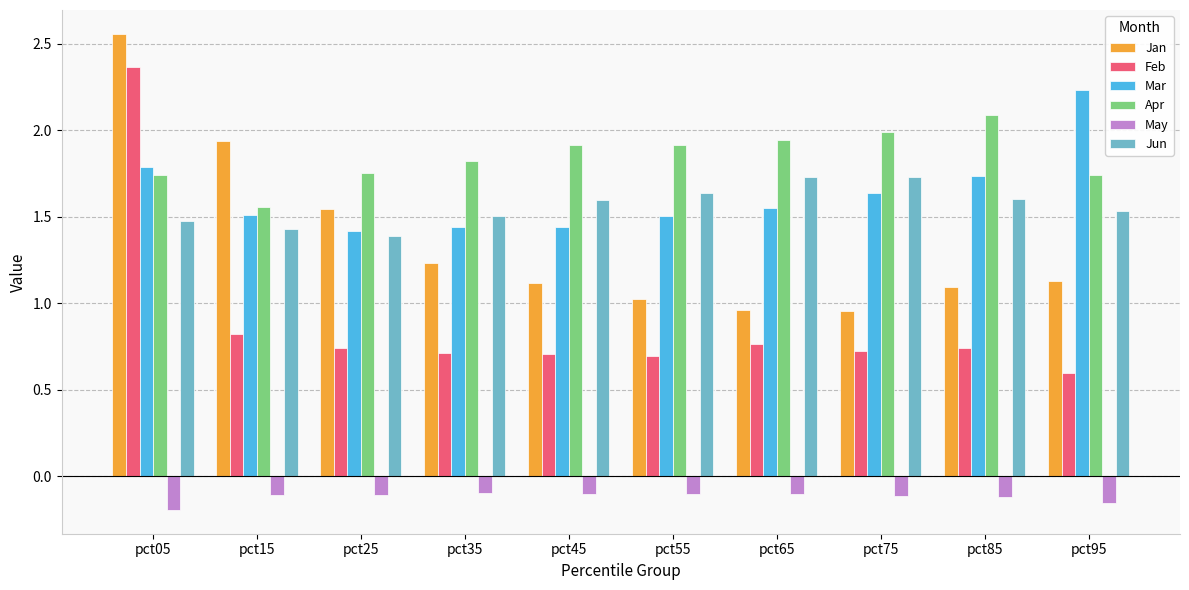

At which label does Apr reach its peak?

pct85